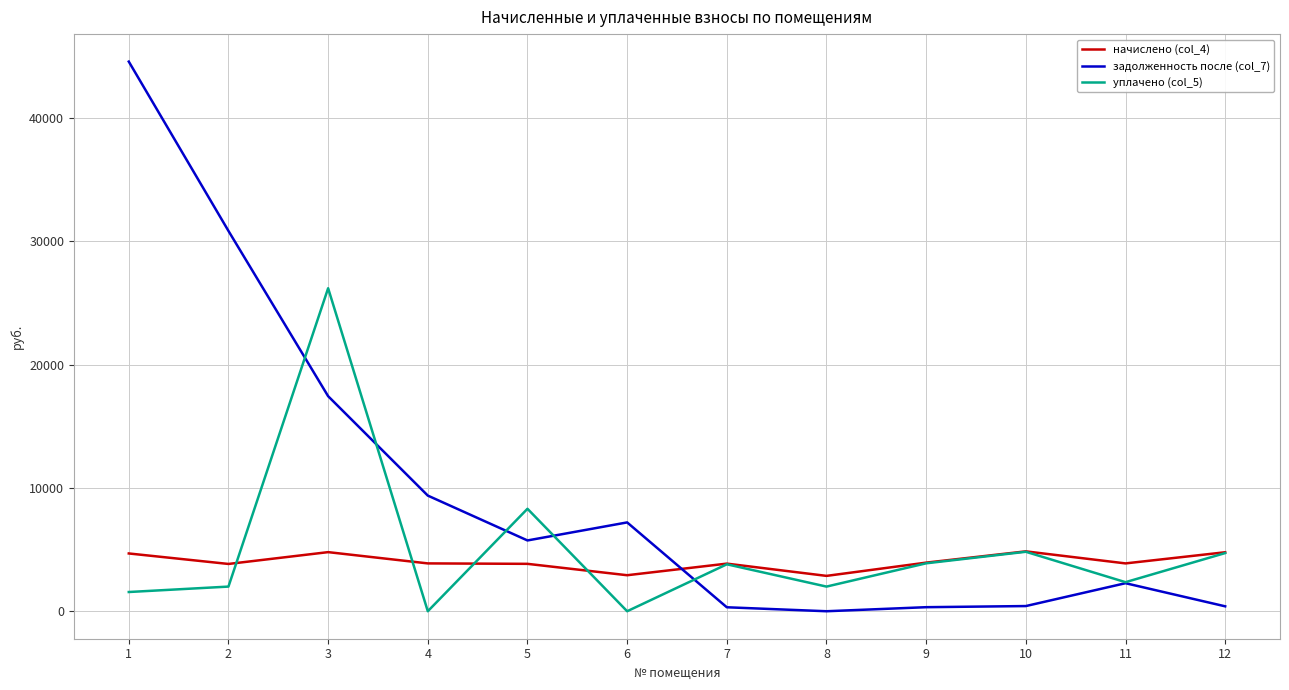

What is the difference between the highest and lowest values at 5?

4467.1